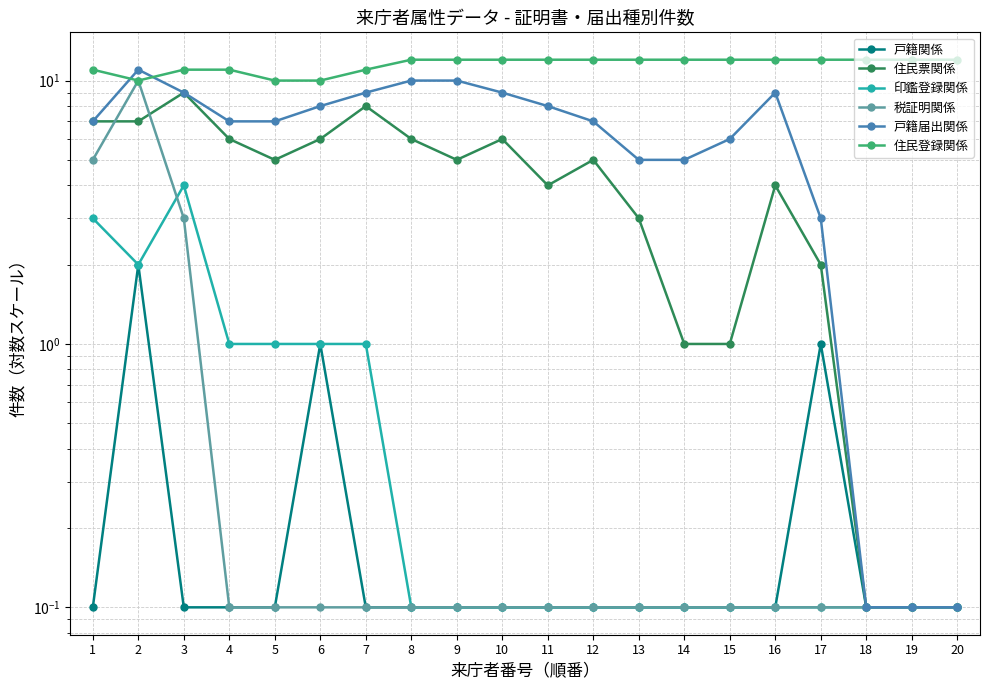

Which has a higher value, 9 or 18?

9